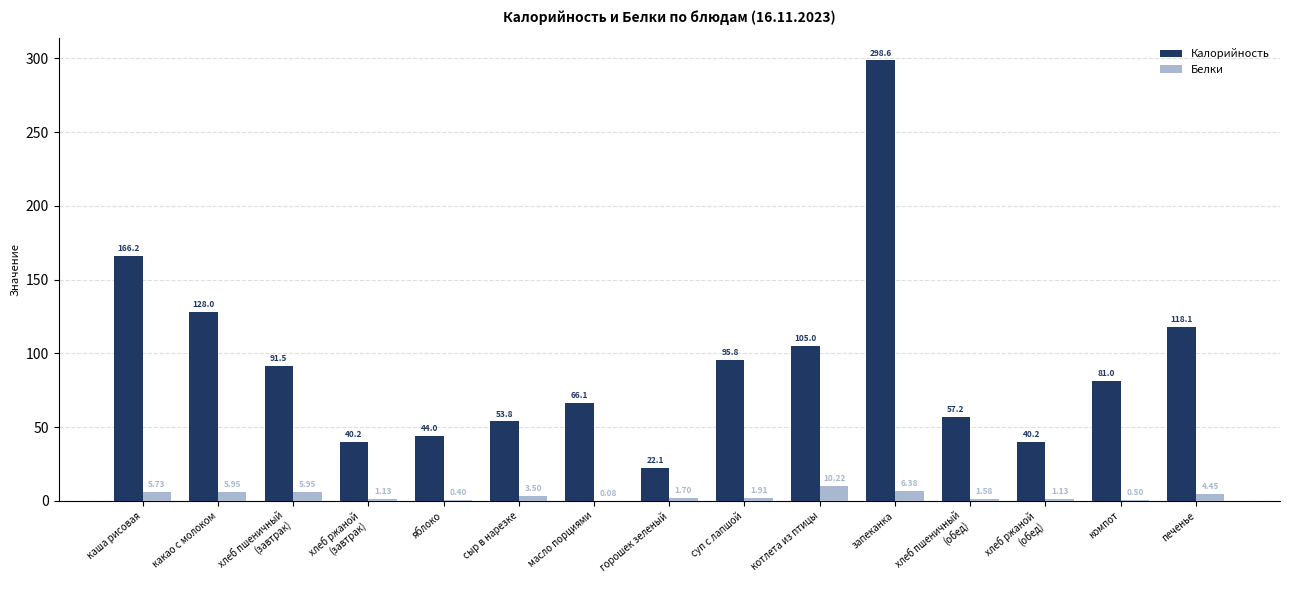

At which label does Белки first exceed 1?

каша рисовая